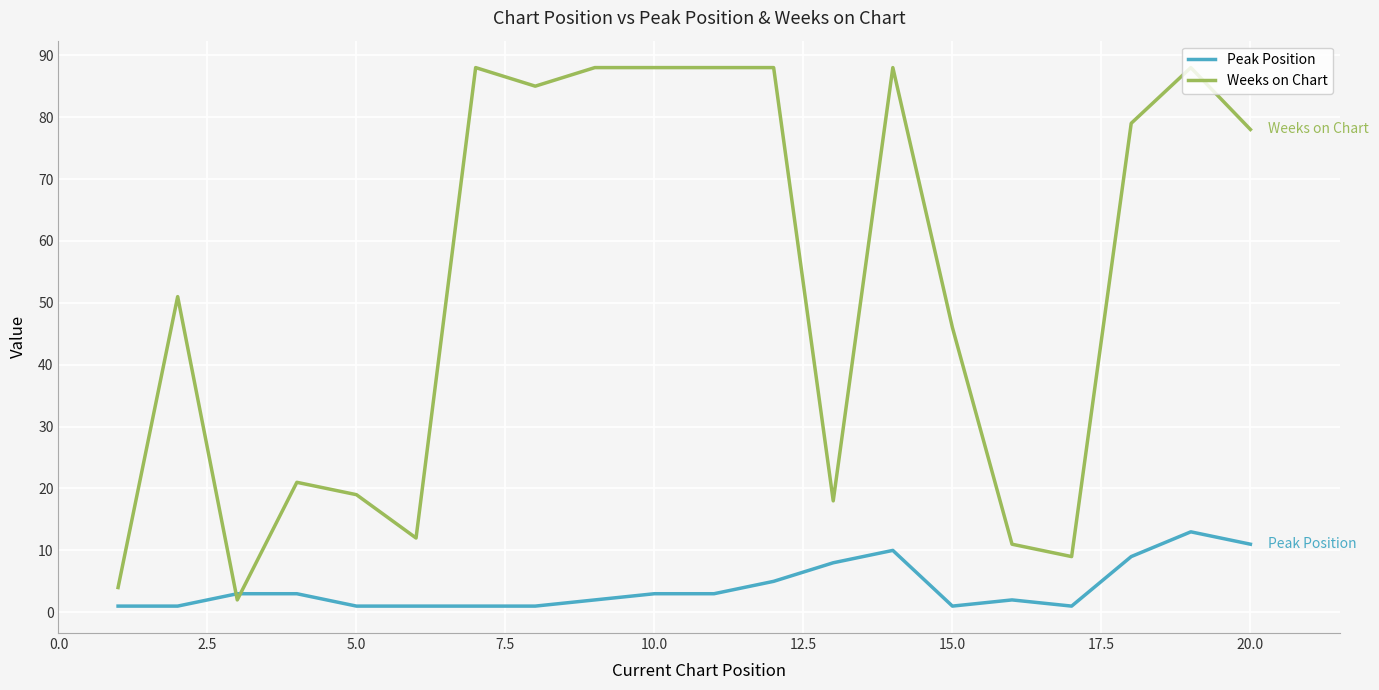

What is the average value of the Peak Position series?

4